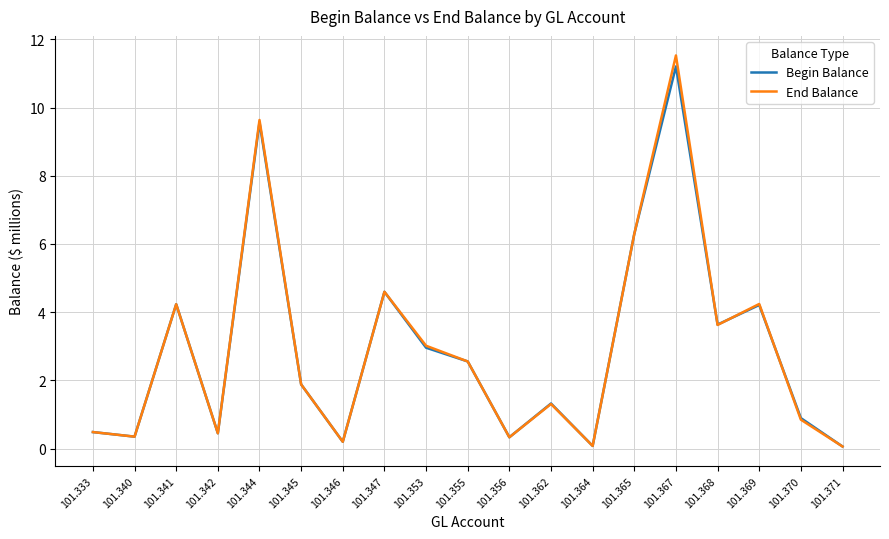

The Begin Balance series shows 9.6 at 101.344. True or false?

True